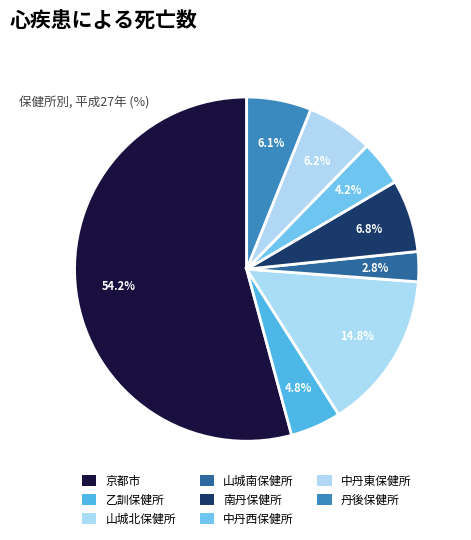

What is the ratio of the value at 南丹保健所 to the value at 山城南保健所?

2.4